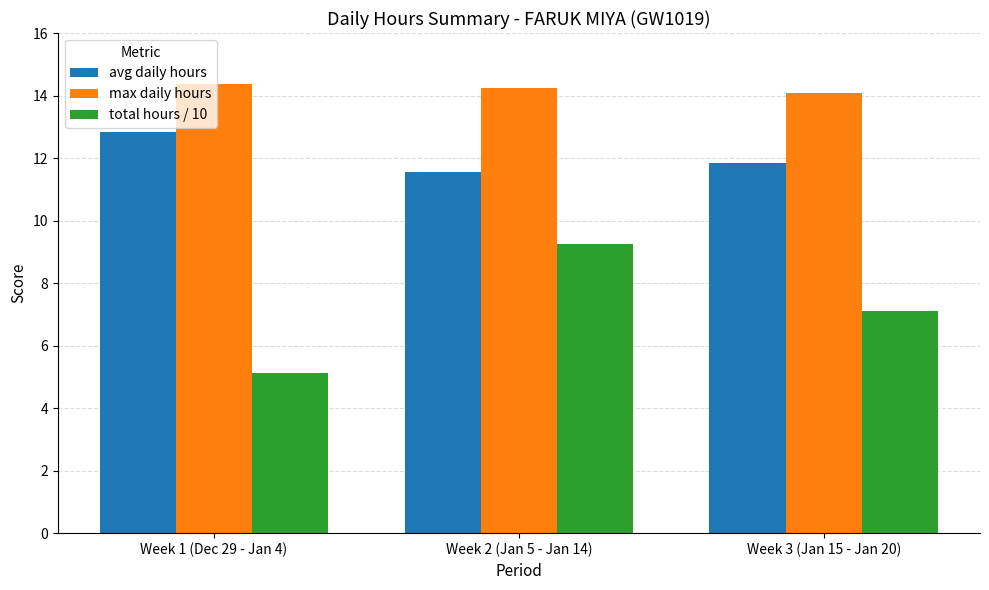

List the series in order of their peak value, lowest first.

total hours / 10, avg daily hours, max daily hours